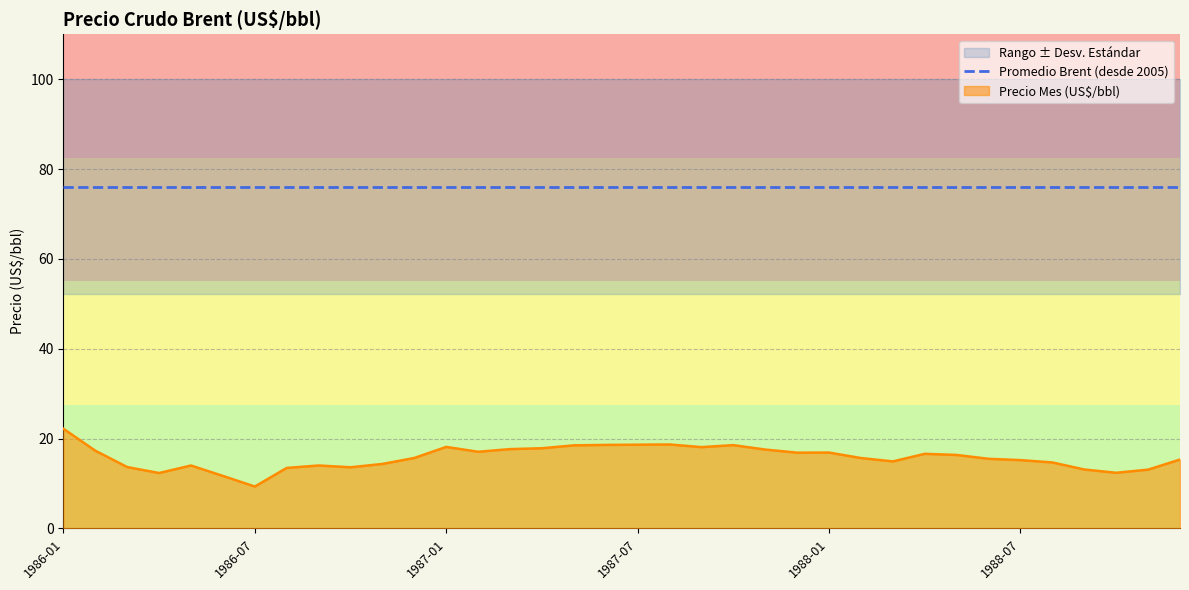

Which series has the largest total across all categories?

Promedio + Desv